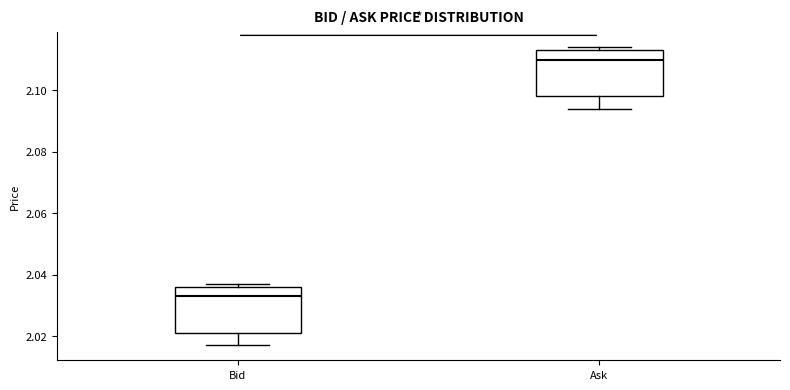

Reading left to right, read every box against the y-axis: the position of its median line, the range the box covers, and the ends of its whiskers. The values are not printed on the chart, so give them approximately, as read against the axis.

Bid: median 2.034, box 2.022 to 2.036, whiskers 2.018 to 2.038
Ask: median 2.110, box 2.098 to 2.114, whiskers 2.094 to 2.114 (just above the box's upper edge)